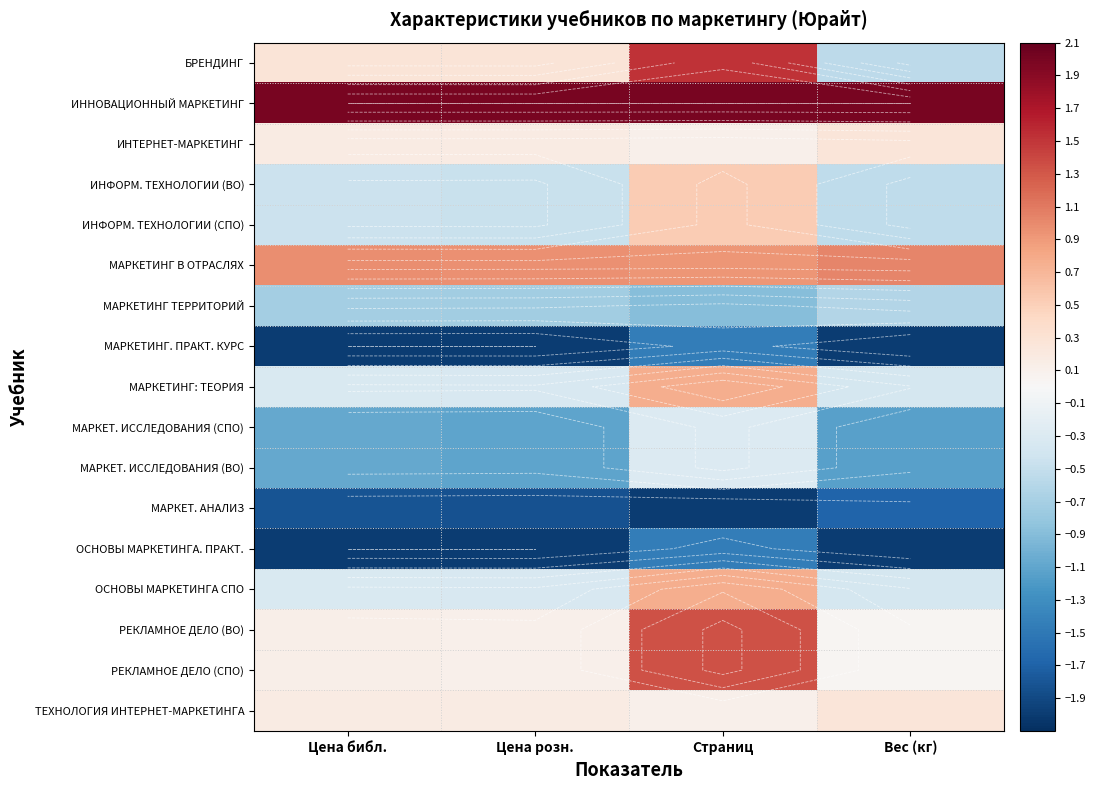

Rank the series by their maximum value, from highest to lowest.

ИННОВАЦИОННЫЙ МАРКЕТИНГ, БРЕНДИНГ, РЕКЛАМНОЕ ДЕЛО (ВО), РЕКЛАМНОЕ ДЕЛО (СПО), МАРКЕТИНГ В ОТРАСЛЯХ, МАРКЕТИНГ: ТЕОРИЯ, ОСНОВЫ МАРКЕТИНГА СПО, ИНФОРМ. ТЕХНОЛОГИИ (ВО), ИНФОРМ. ТЕХНОЛОГИИ (СПО), ИНТЕРНЕТ-МАРКЕТИНГ, ТЕХНОЛОГИЯ ИНТЕРНЕТ-МАРКЕТИНГА, МАРКЕТ. ИССЛЕДОВАНИЯ (СПО), МАРКЕТ. ИССЛЕДОВАНИЯ (ВО), МАРКЕТИНГ ТЕРРИТОРИЙ, МАРКЕТИНГ. ПРАКТ. КУРС, ОСНОВЫ МАРКЕТИНГА. ПРАКТ., МАРКЕТ. АНАЛИЗ